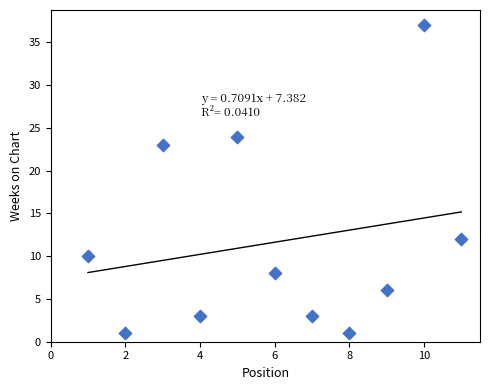

What is the average X value?

6